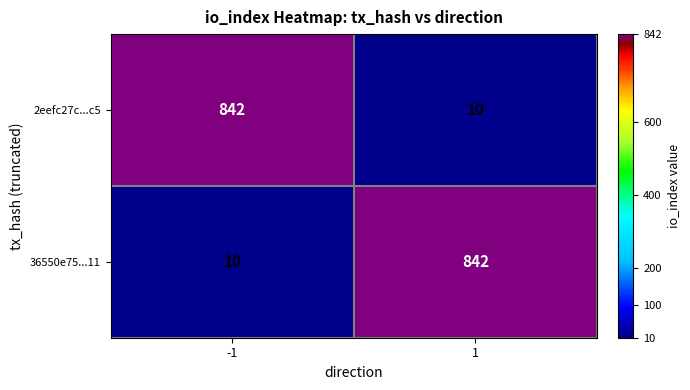

List the labels in order of 2eefc27c...c5 value, smallest first.

1, -1